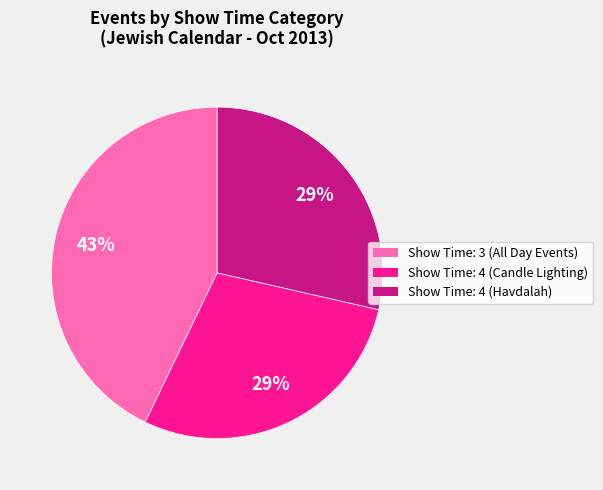

Approximately how many times larger is the value at Show Time: 4 (Havdalah) compared to Show Time: 3 (All Day Events)?

0.7